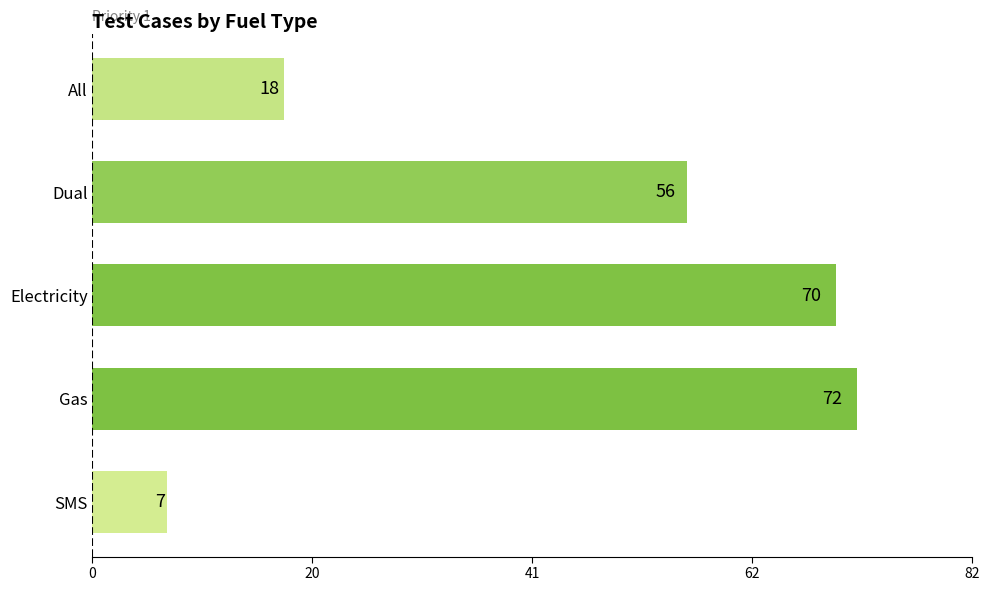

Rank the categories by value from lowest to highest.

SMS, All, Dual, Electricity, Gas